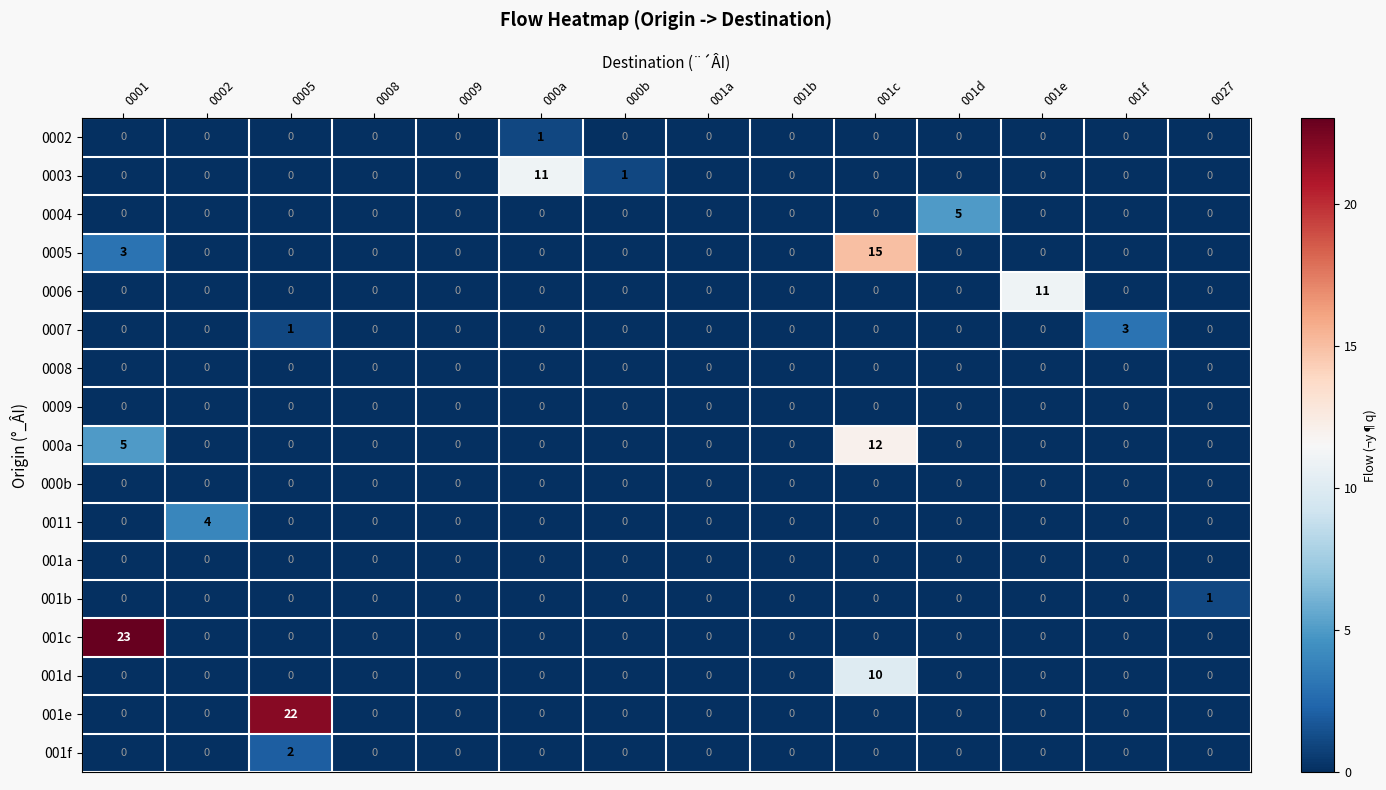

At which category does the chart reach its peak across all series?

0001